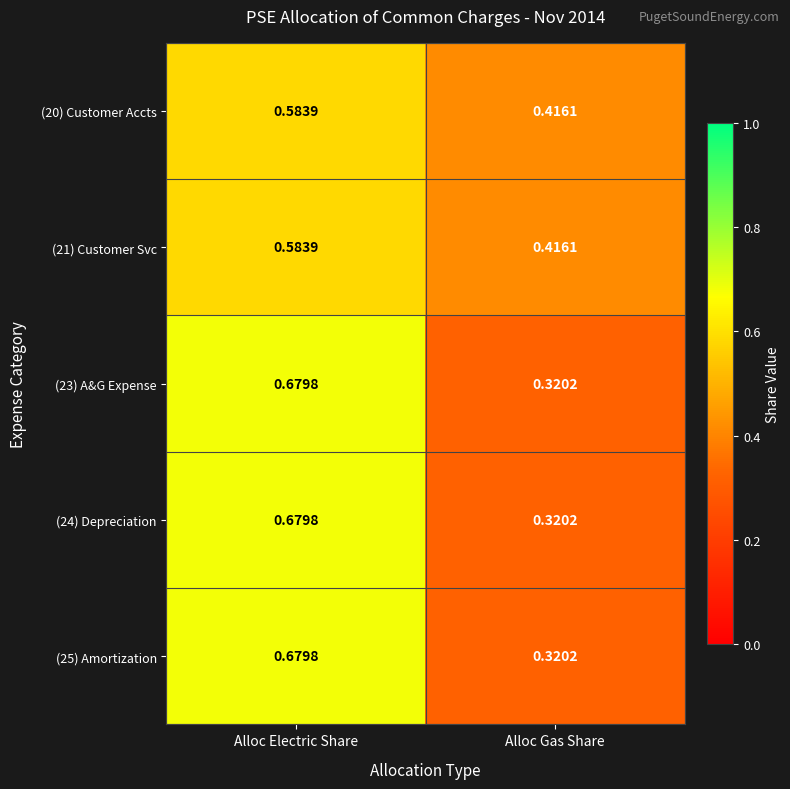

Which category has the lowest value in the (20) Customer Accts series?

Alloc Gas Share